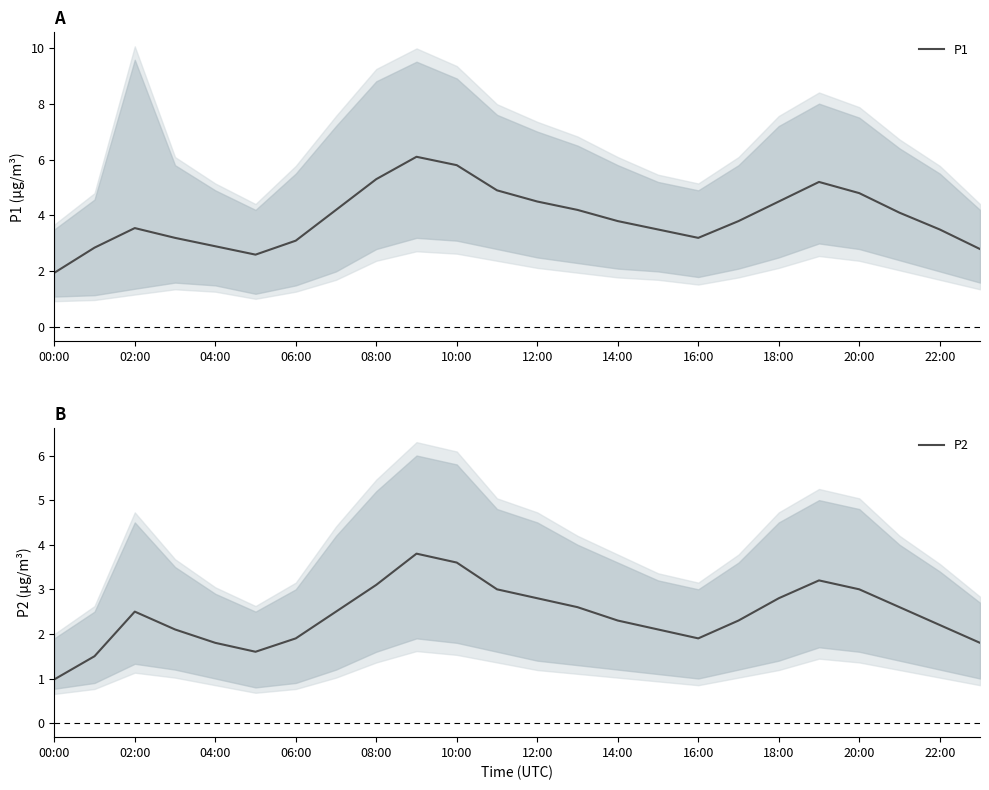

At how many categories does at least one series exceed 1?

24